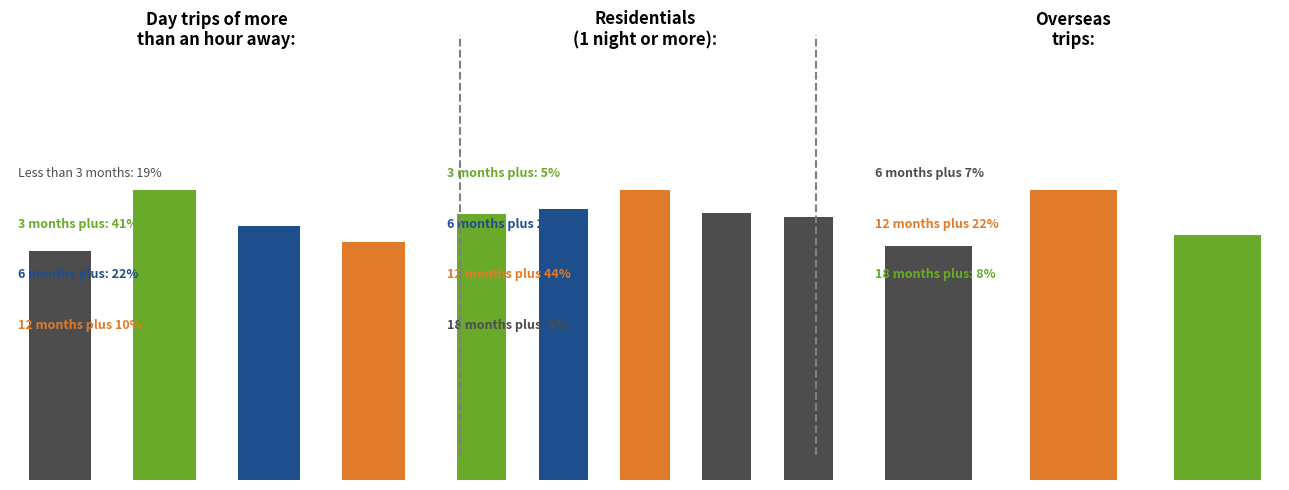

Is the value of 12 months plus at 0 greater than the value of 18 months plus at 0?

Yes